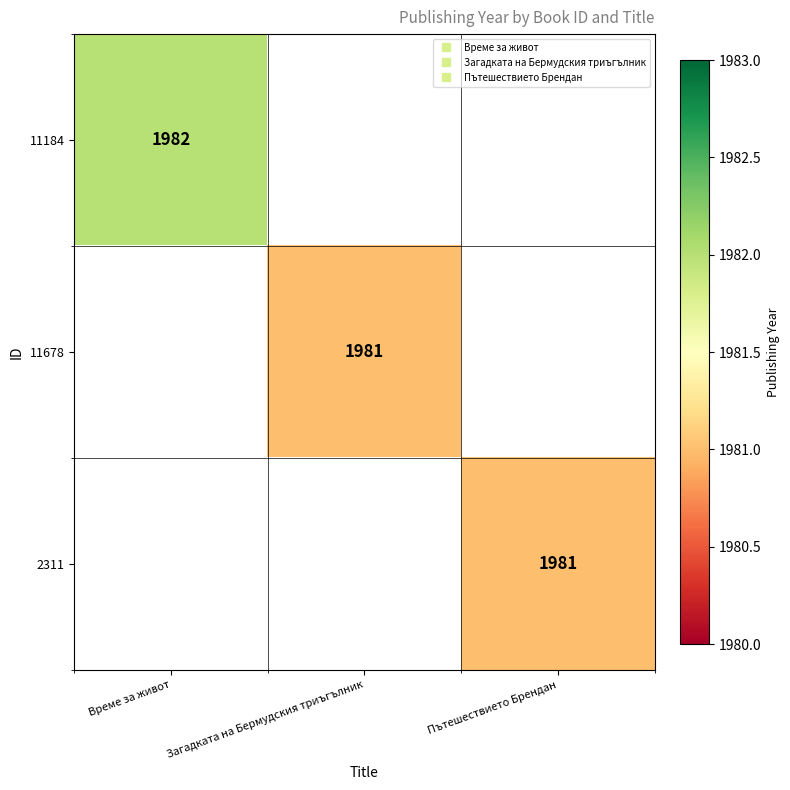

At how many categories does at least one series exceed 1127?

3